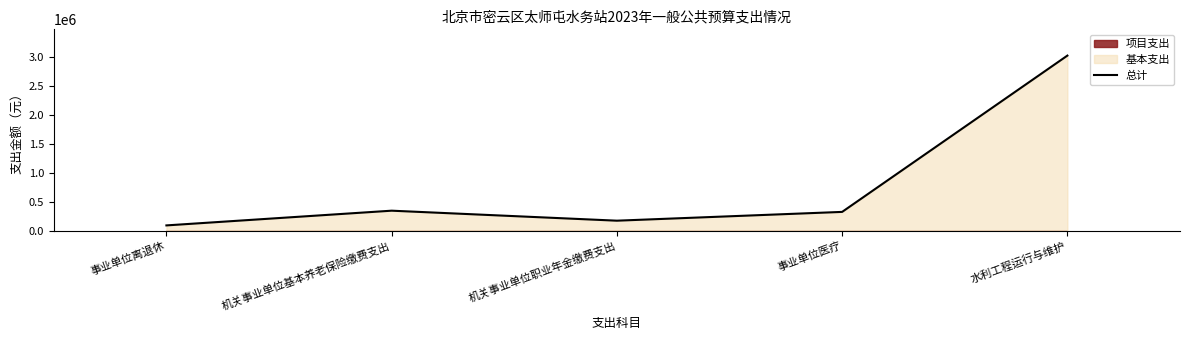

At which category does the chart reach its peak across all series?

水利工程运行与维护